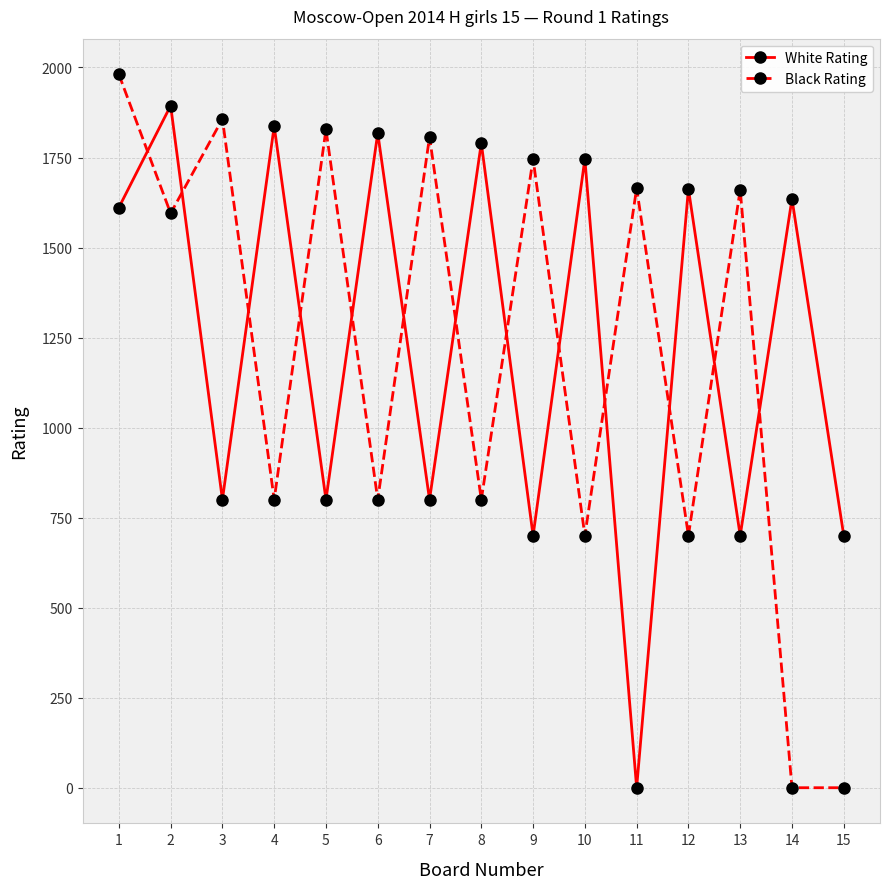

Is this an area chart (filled region under the line)?

No